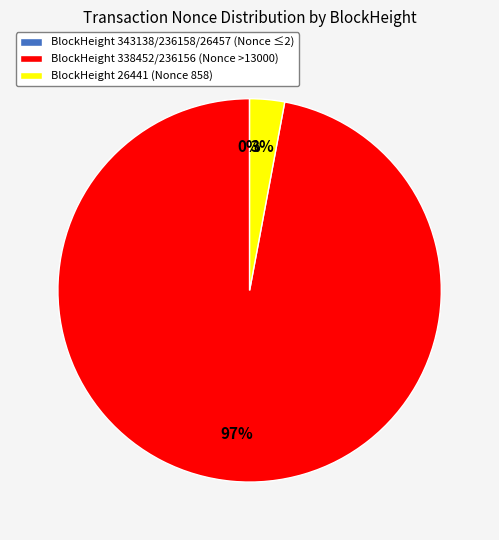

To the nearest percent, what portion does BlockHeight 338452/236156 (Nonce >13000) represent?

97%